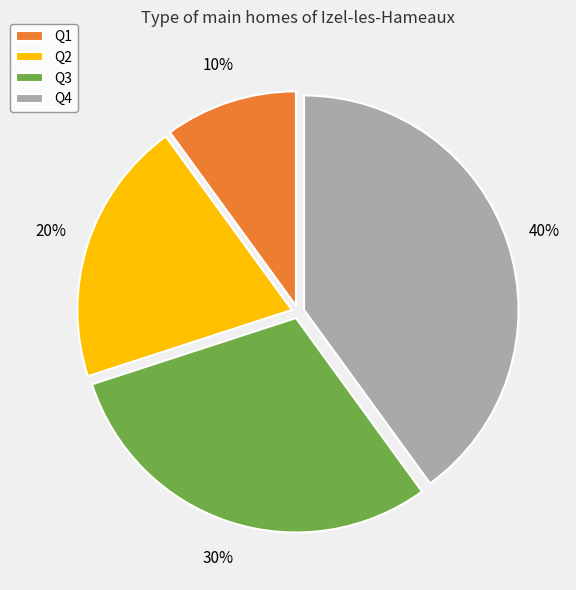

What is the ratio of the value at Q4 to the value at Q2?

2.0